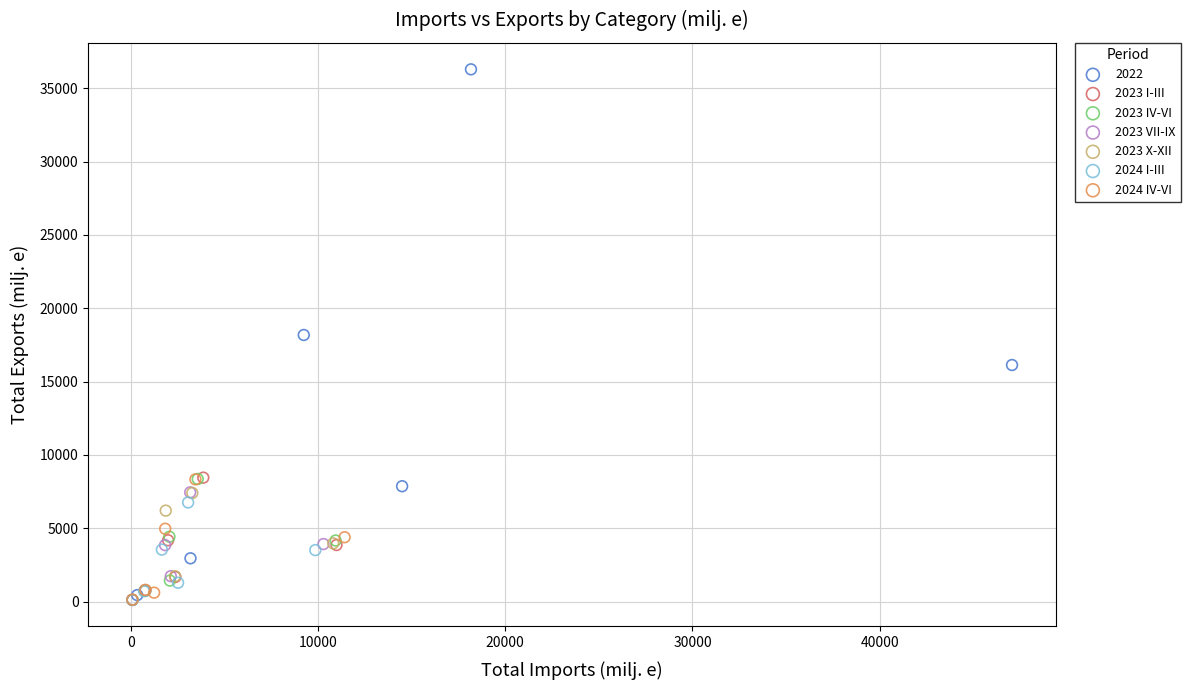

What are all the series names shown in the legend?

2022, 2023 I-III, 2023 IV-VI, 2023 VII-IX, 2023 X-XII, 2024 I-III, 2024 IV-VI